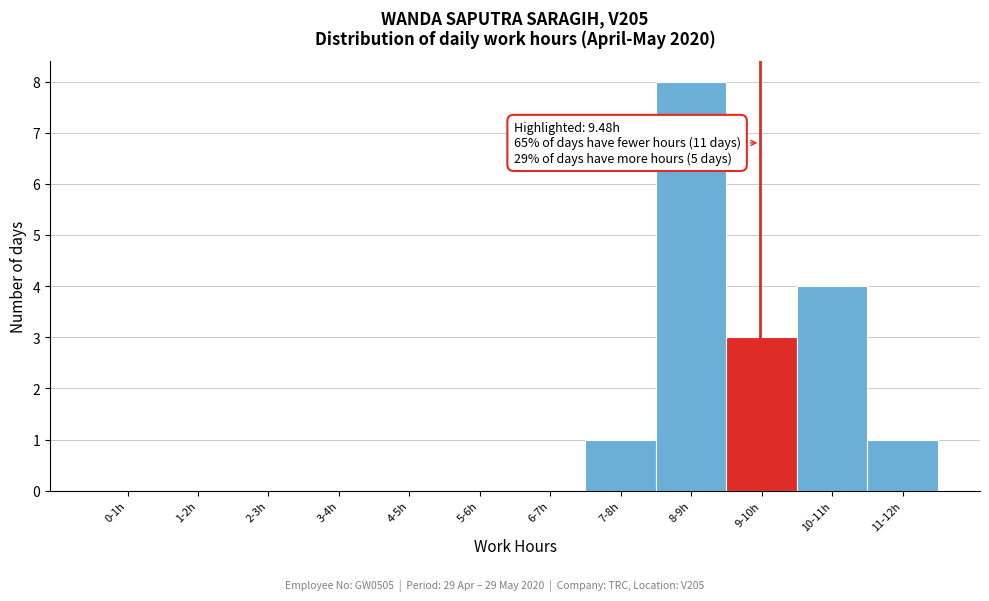

Reading left to right, extract all data points from this chart.

0-1h=0	1-2h=0	2-3h=0	3-4h=0	4-5h=0	5-6h=0	6-7h=0	7-8h=1	8-9h=8	9-10h=3	10-11h=4	11-12h=1